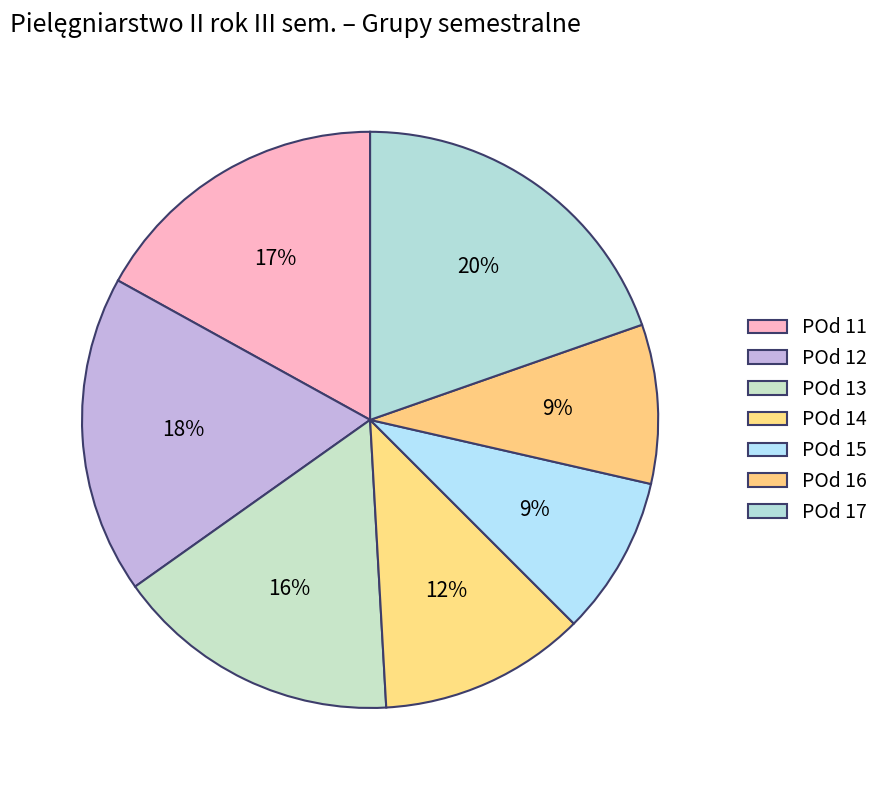

Count the number of slices in the pie.

7